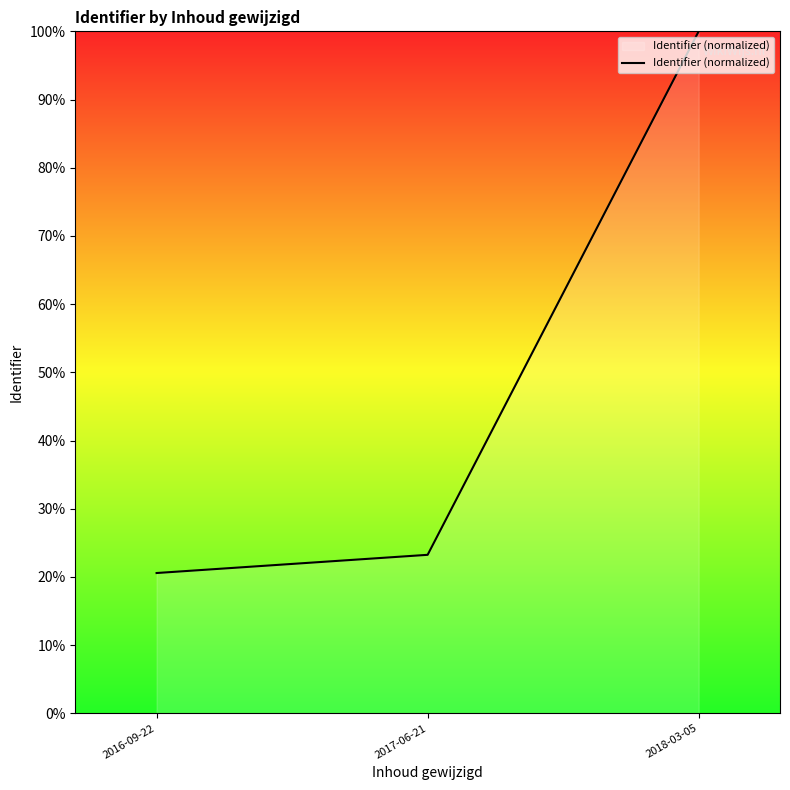

What is the smallest value displayed?

20.6